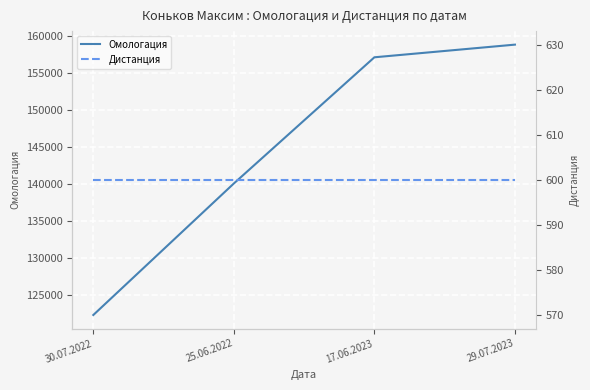

The value of Дистанция at 30.07.2022 is 600. True or false?

True